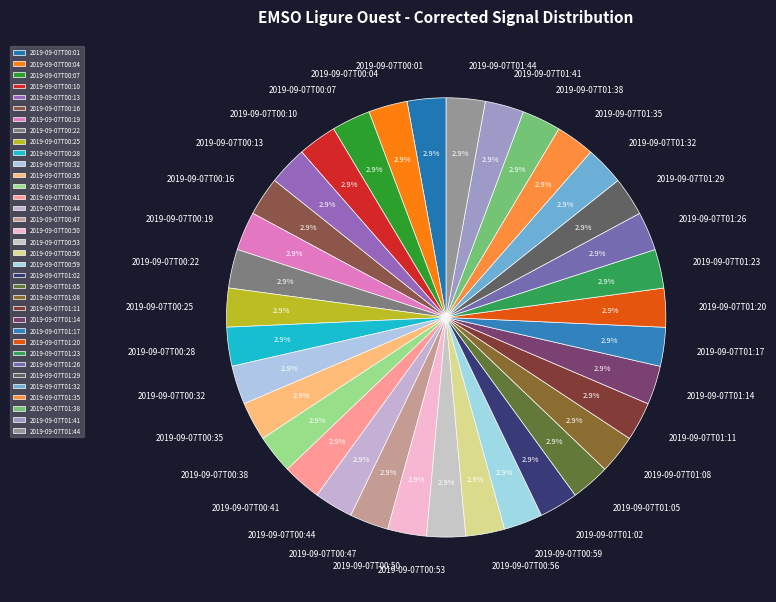

Approximately how many times larger is the value at 2019-09-07T01:35 compared to 2019-09-07T01:17?

1.0